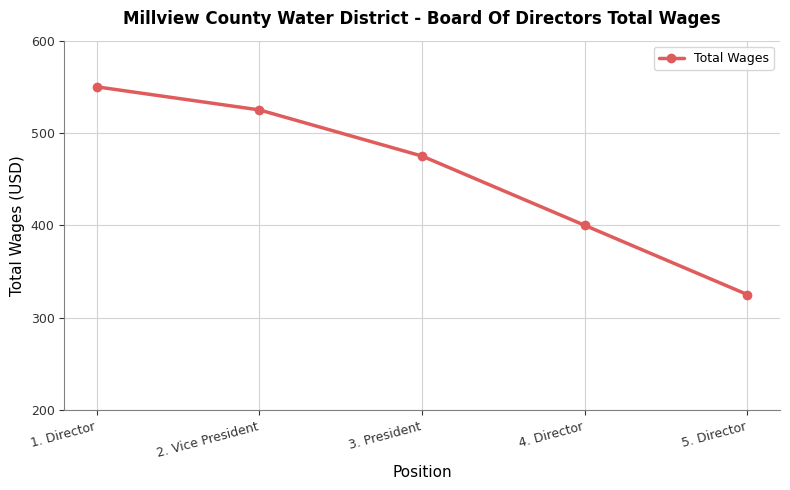

What is the label of the 4th point from the left?

4. Director